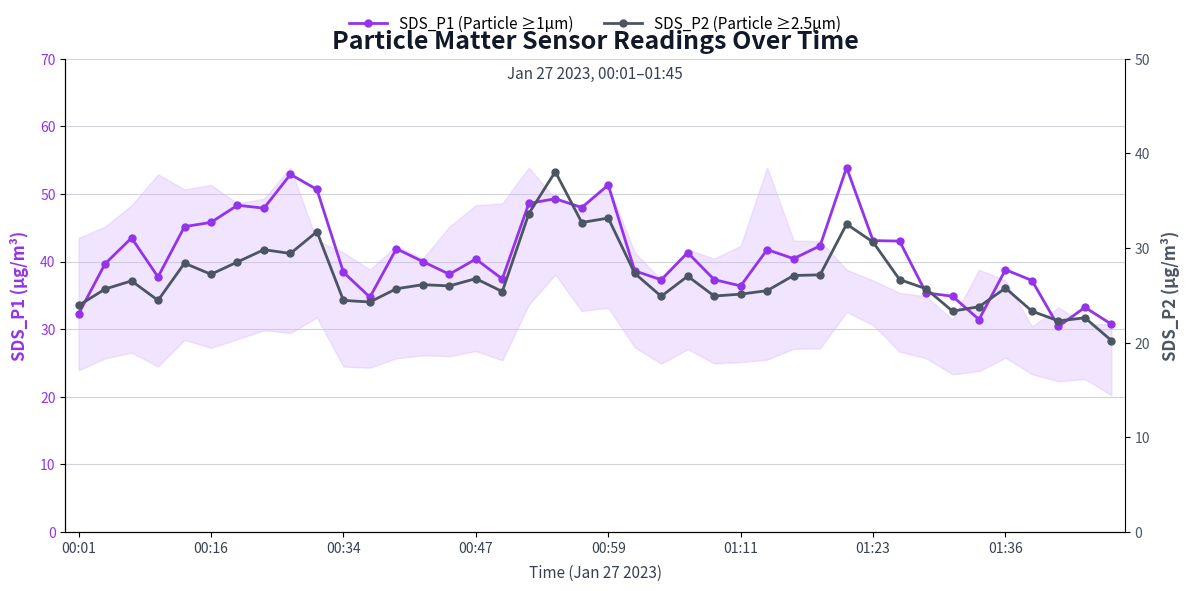

Rank the series at 00:16 from highest to lowest value.

SDS_P1 (Particle ≥1µm), SDS_P2 (Particle ≥2.5µm)